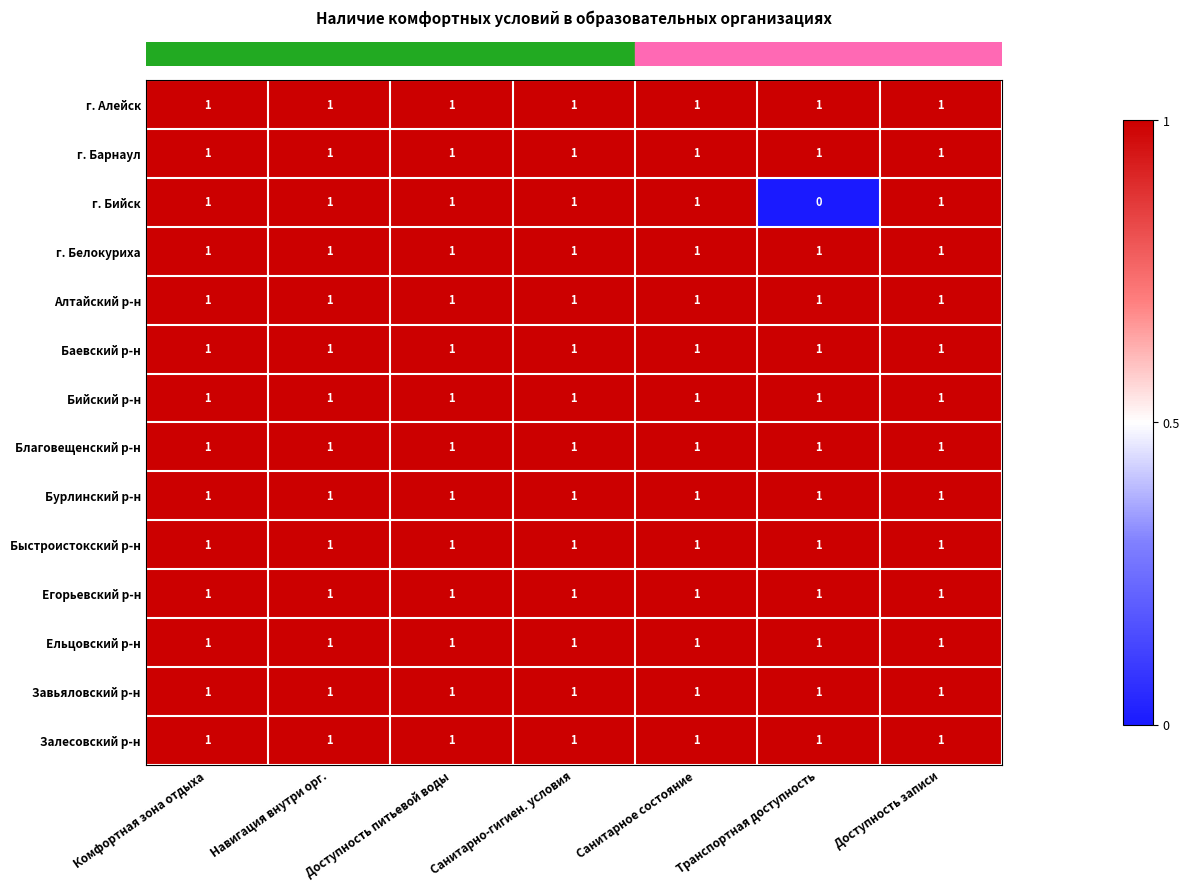

What is the total value across all series at Транспортная доступность?

13